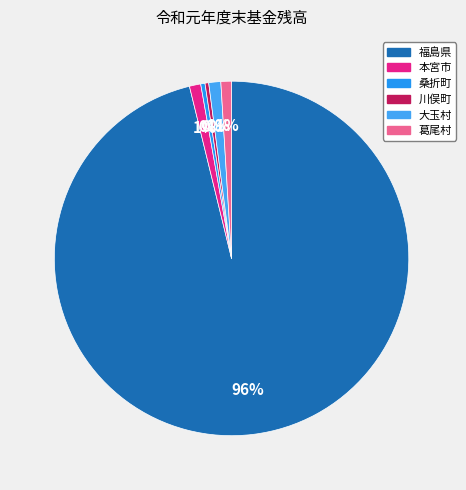

How many slices are in this pie chart?

6